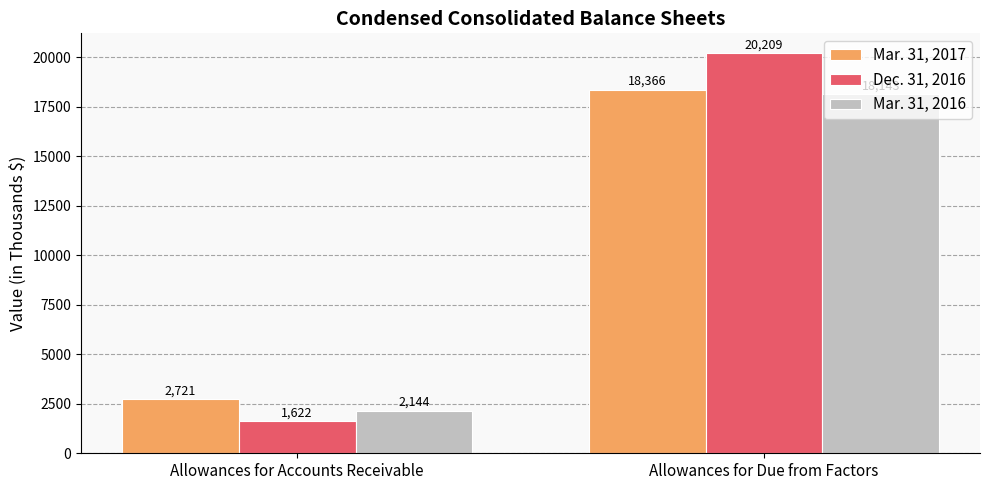

What are all the series names shown in the legend?

Mar. 31, 2017, Dec. 31, 2016, Mar. 31, 2016